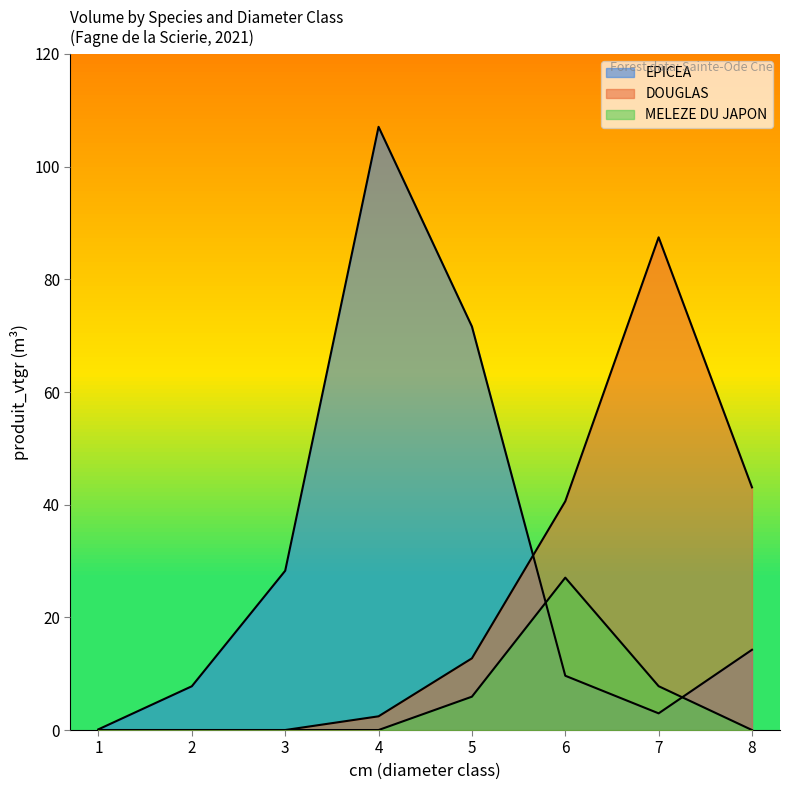

What is the total value across all series at 8?

57.3